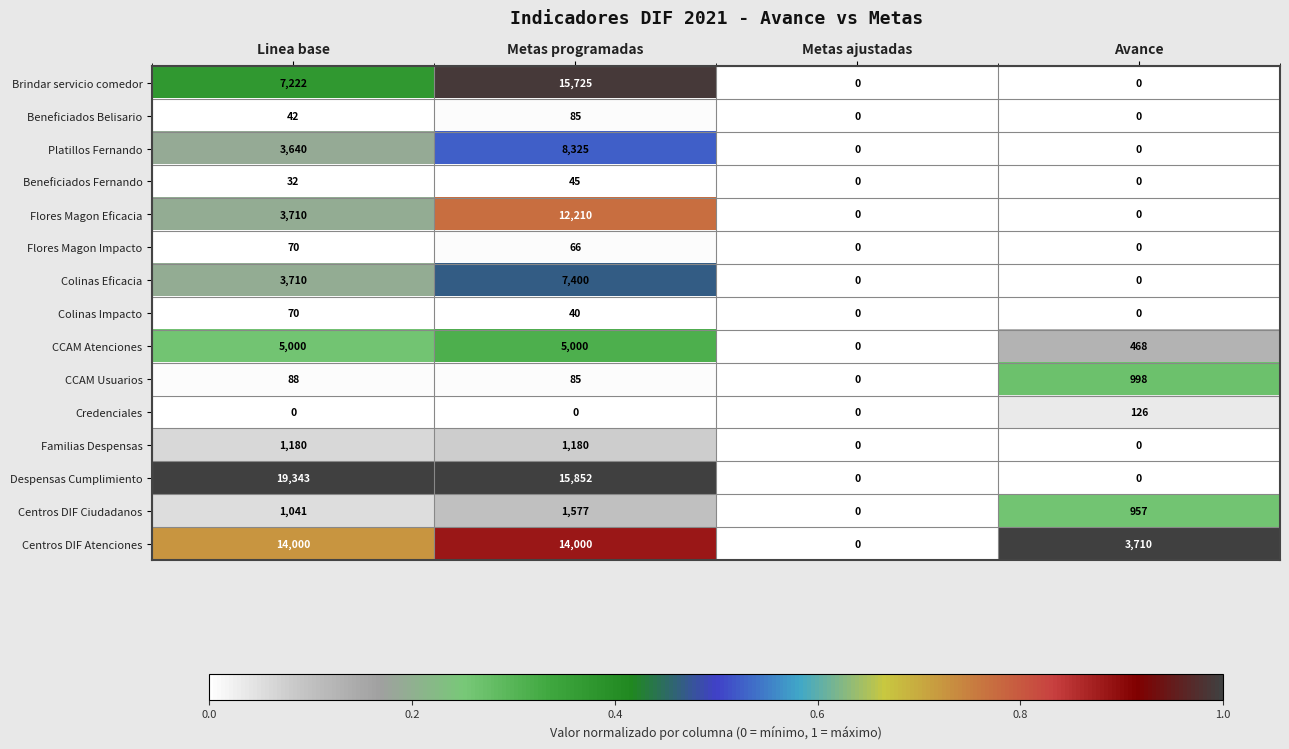

What is the sum of the Platillos Fernando values at Linea base and Avance?

3640